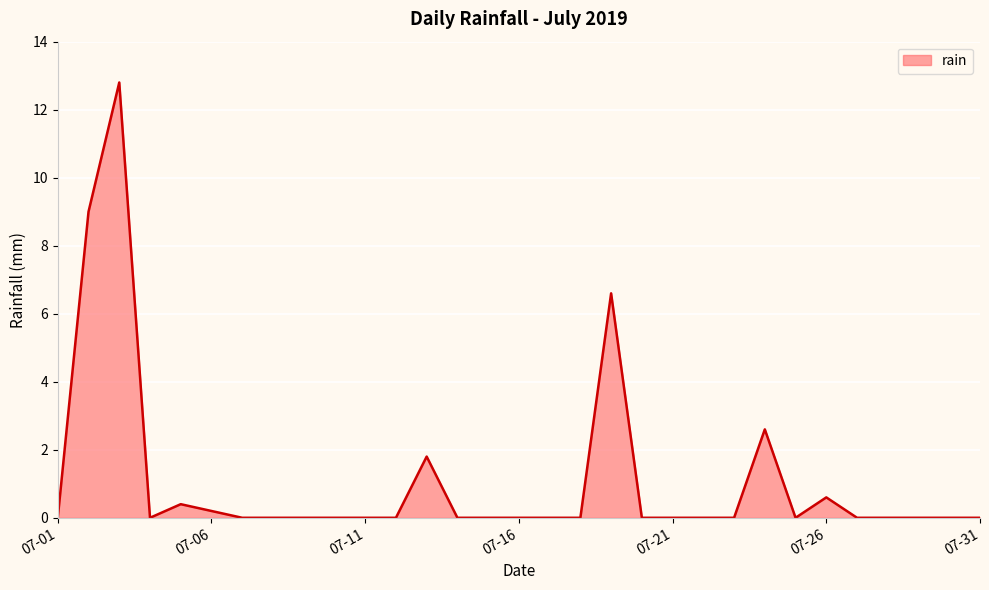

Reading left to right, transcribe all the data shown in this chart.

0.0	9.0	12.8	0.0	0.4	0.2	0.0	0.0	0.0	0.0	0.0	0.0	1.8	0.0	0.0	0.0	0.0	0.0	6.6	0.0	0.0	0.0	0.0	2.6	0.0	0.6	0.0	0.0	0.0	0.0	0.0